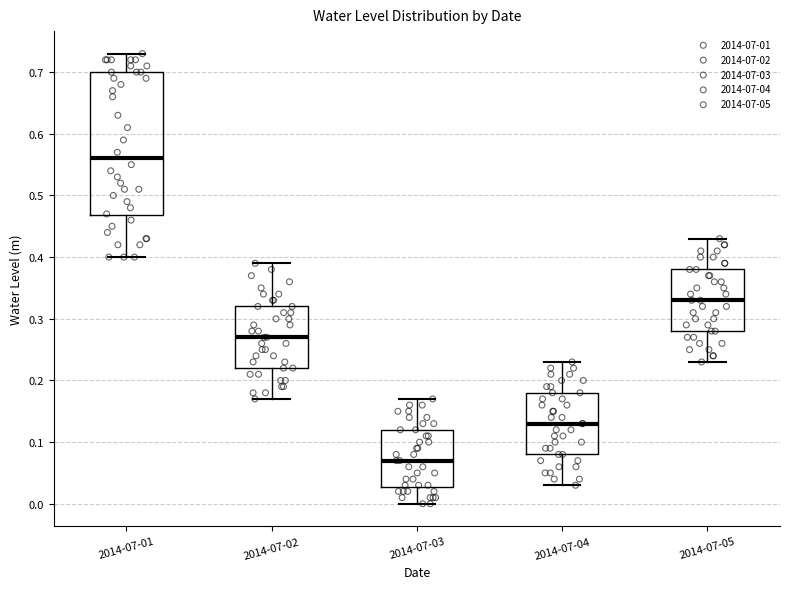

Which box has the lowest median line?

2014-07-03